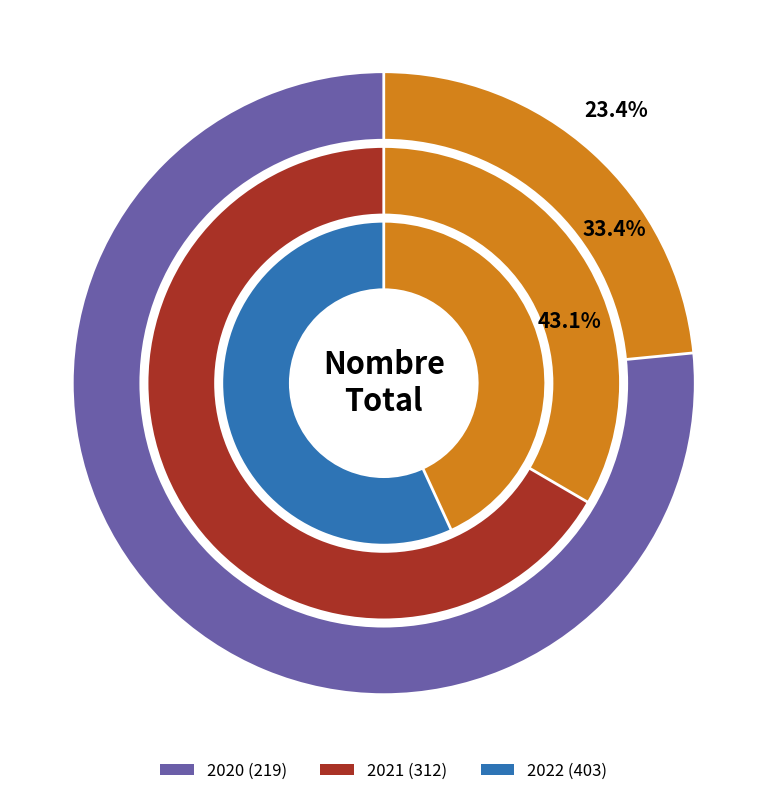

To the nearest percent, what is the difference between the 2020 and 2021 slice percentages?

10%